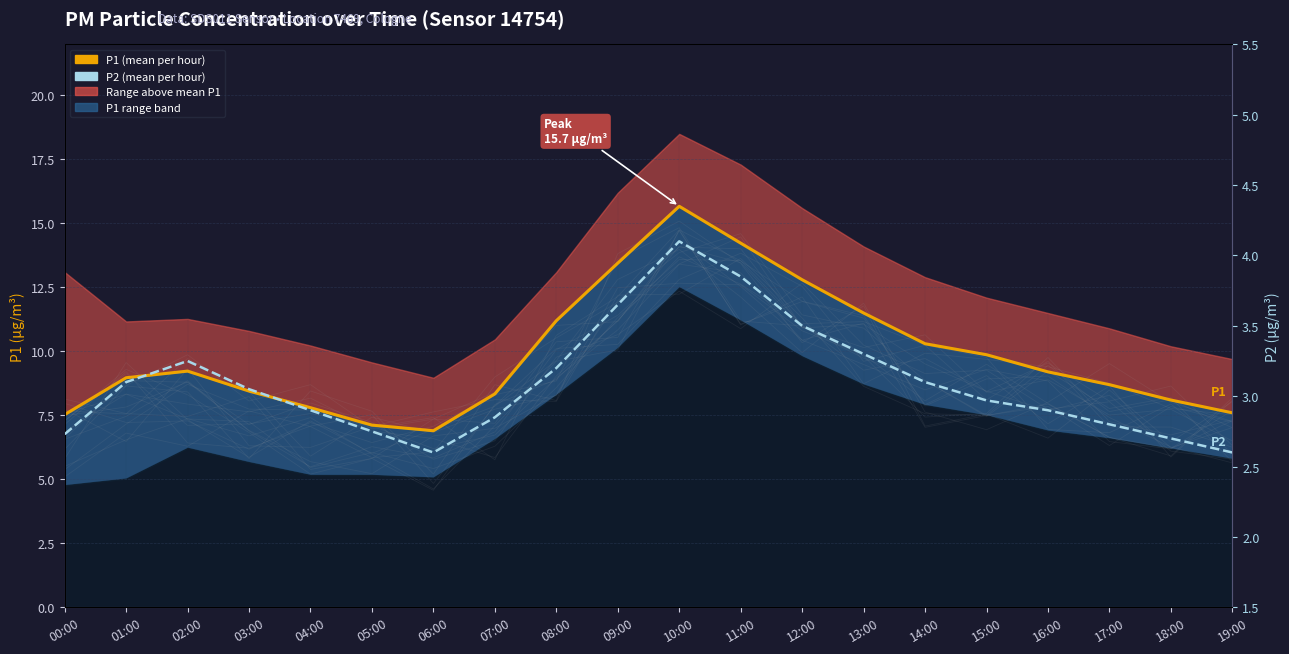

True or false: P2 (mean per hour) and P1 (mean per hour) cross at least once.

False